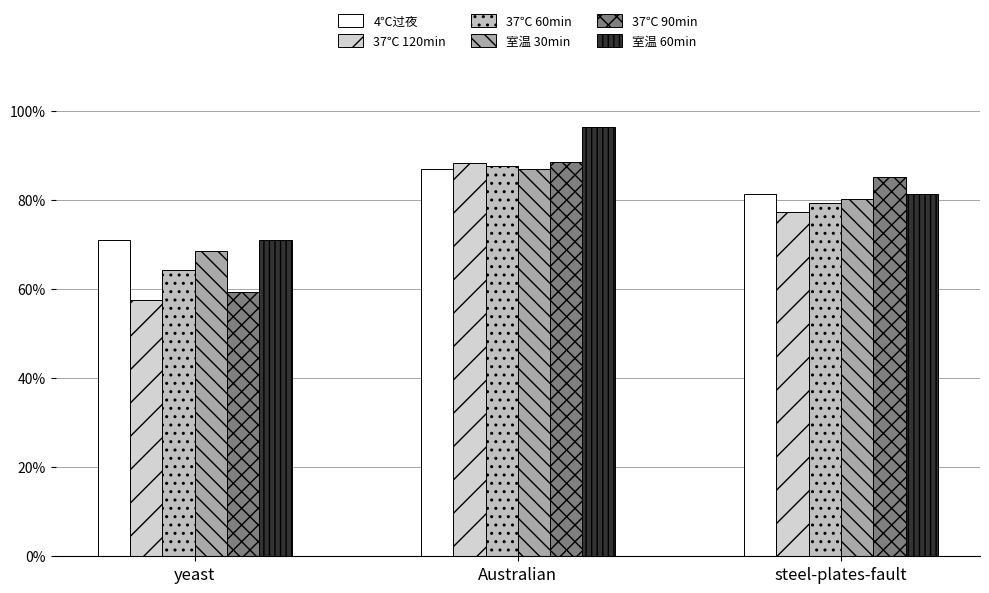

Count the 室温 60min values in the range 0 to 1.

3